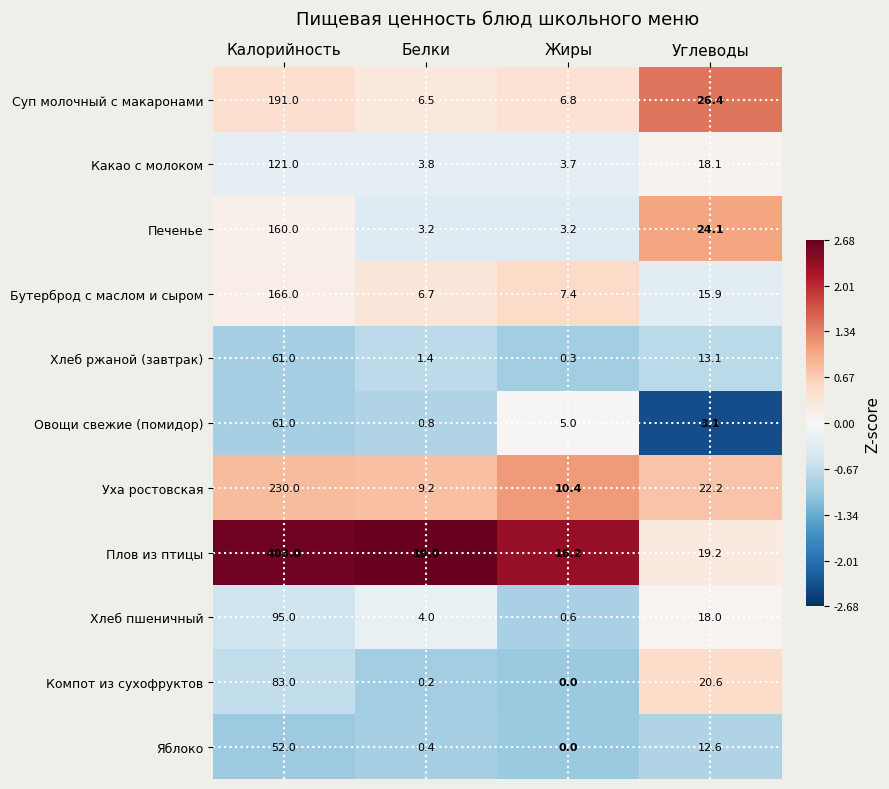

True or false: Печенье has a value of 234.3 at Калорийность.

False